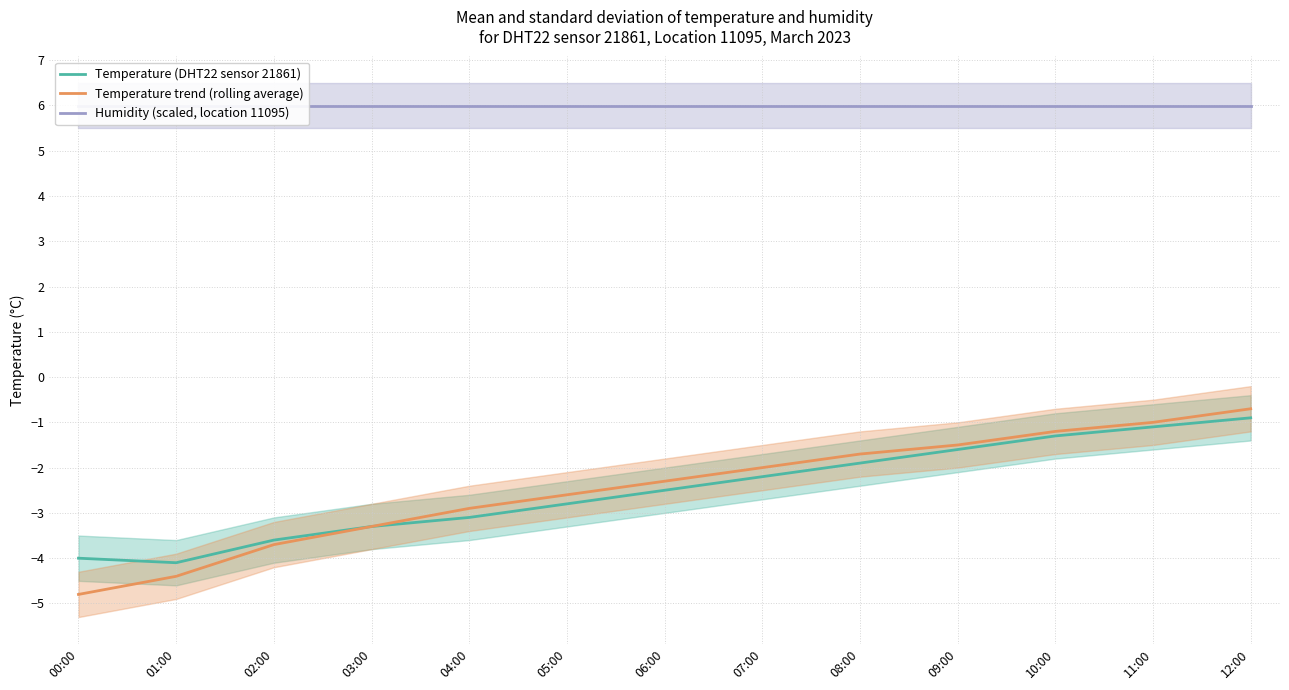

The value of Humidity (scaled, location 11095) at 12:00 is 6.0. True or false?

True